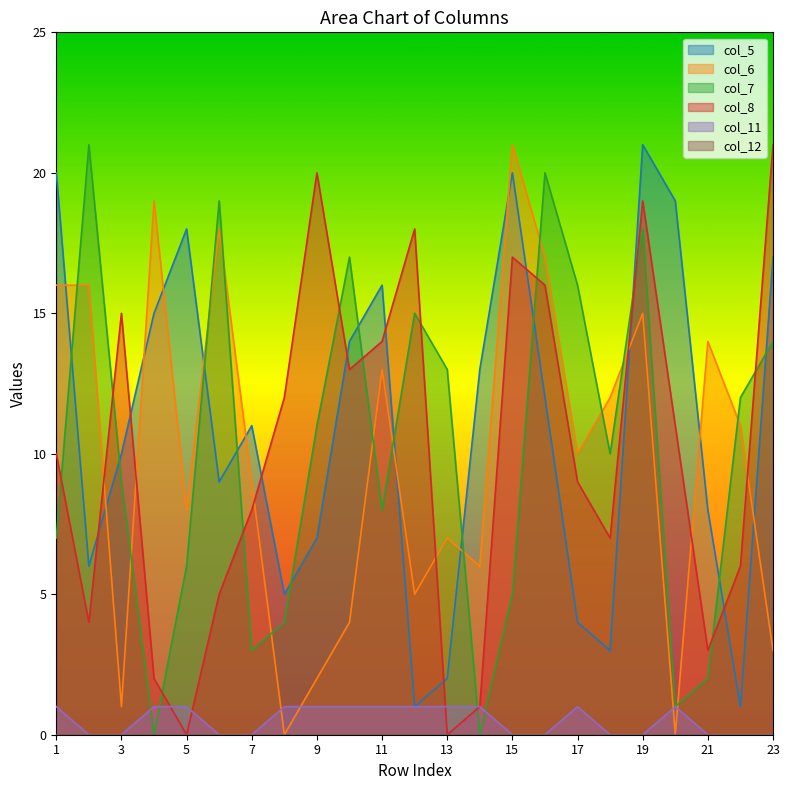

At which label does col_8 first exceed 10?

3